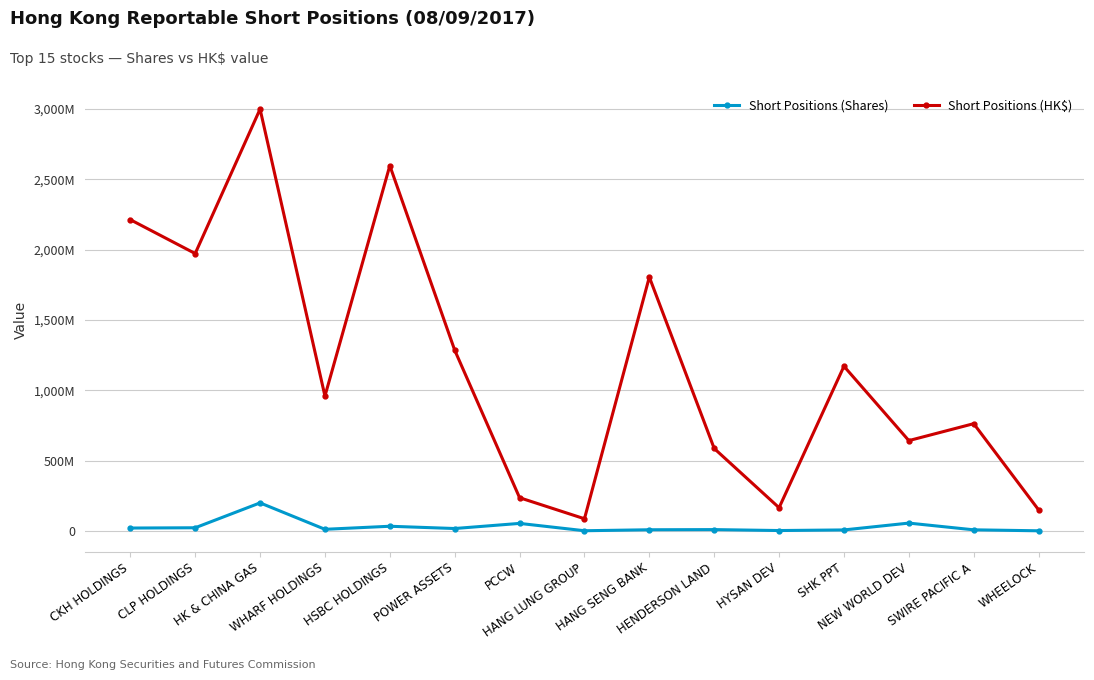

True or false: Short Positions (Shares) has a value of 5499566 at HANG SENG BANK.

False